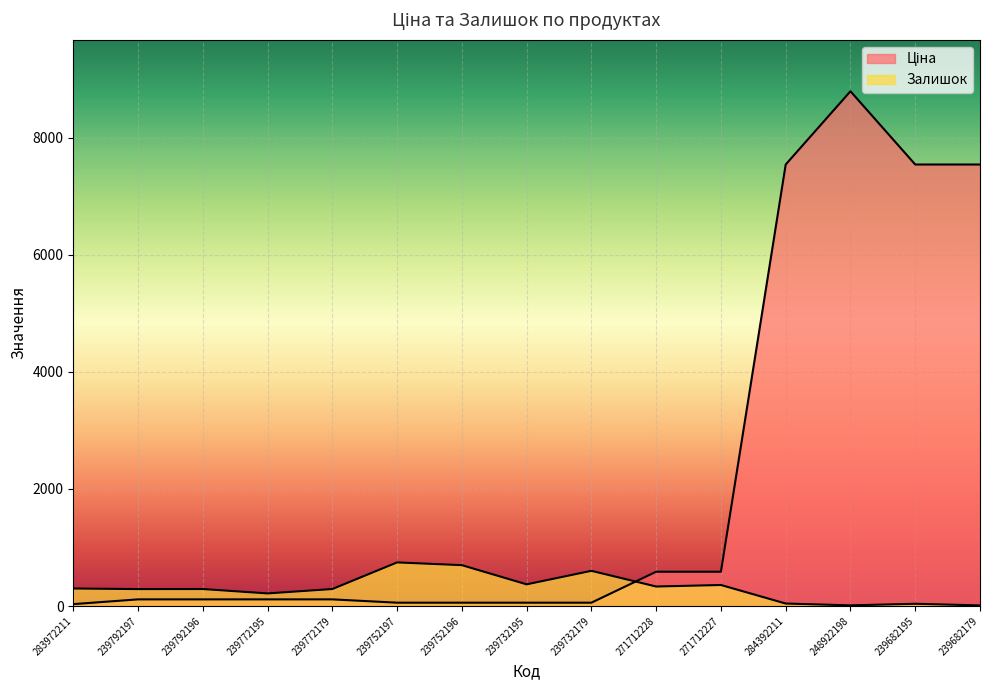

How many lines are shown in the chart?

2